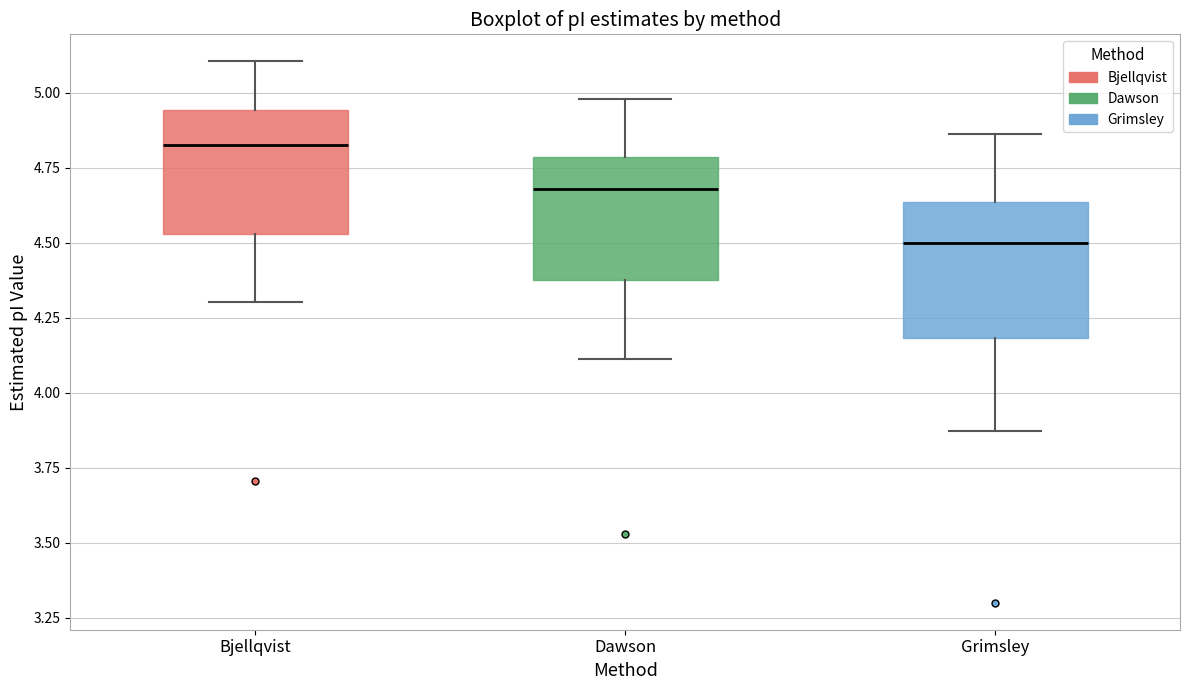

Which box has the highest median line?

Bjellqvist